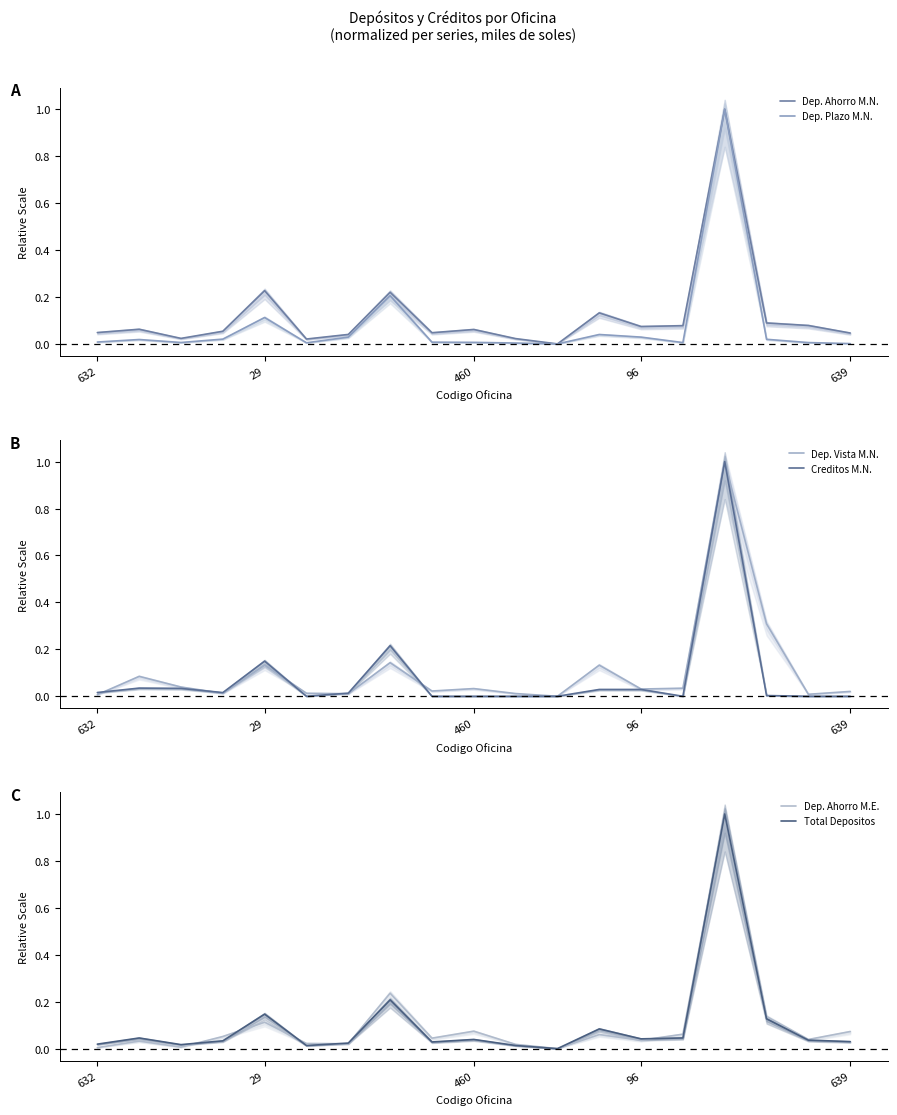

What is the label of the 11th point from the left?

10